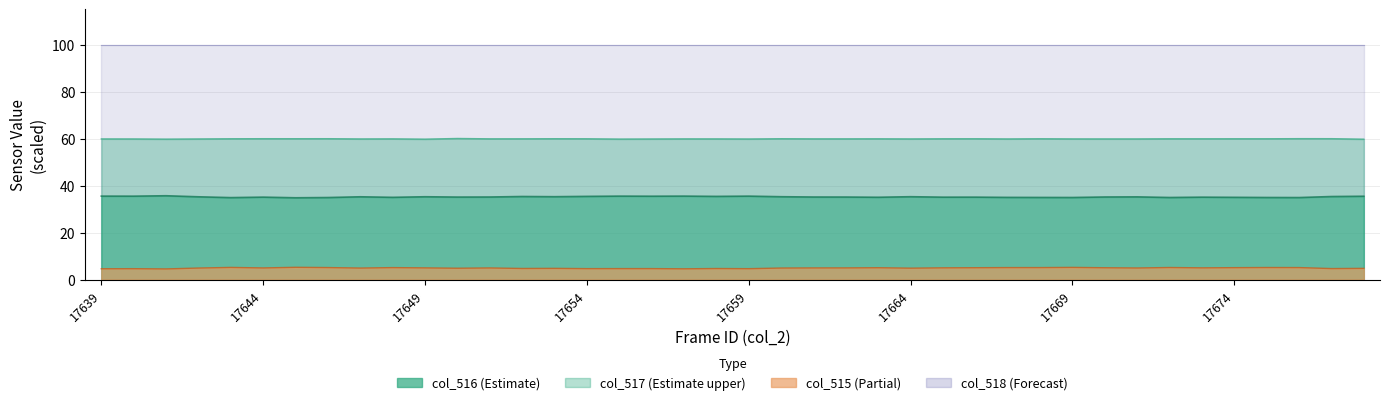

True or false: col_516 and col_515 intersect in this chart.

False